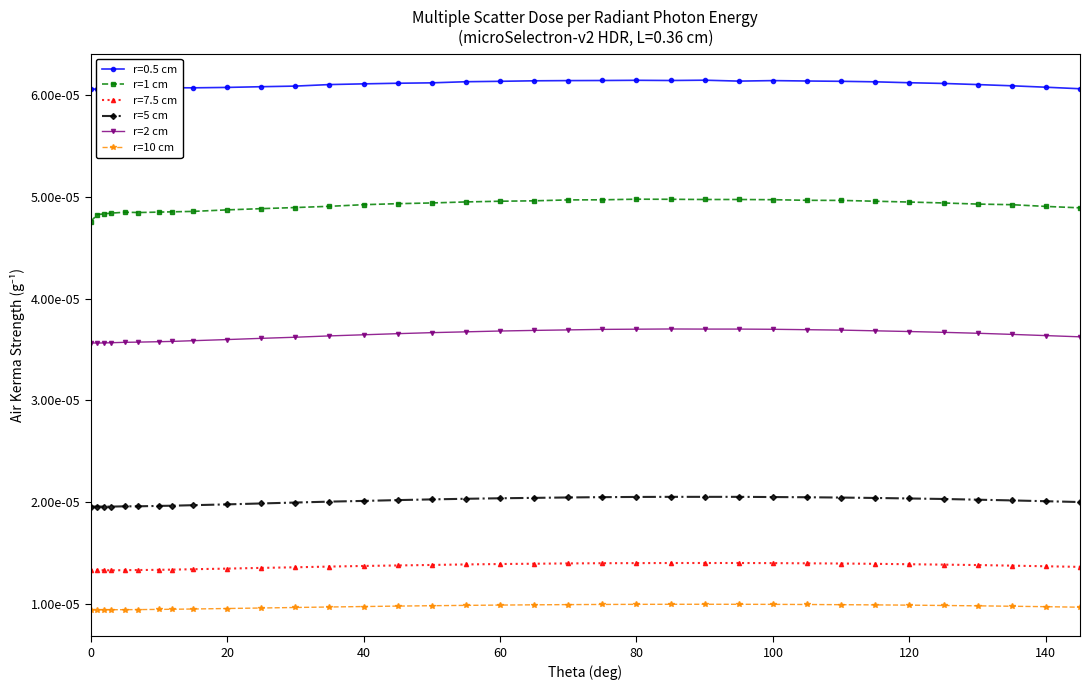

At how many categories does at least one series exceed 0?

35